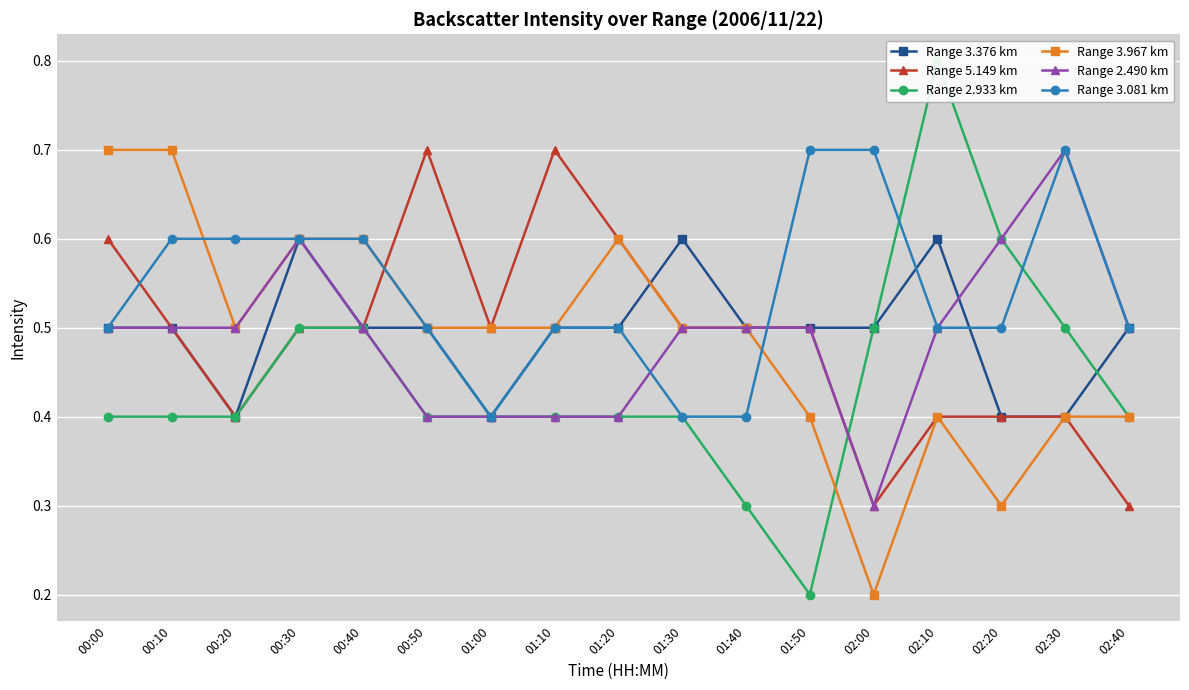

What is the label of the 12th point from the right?

00:50